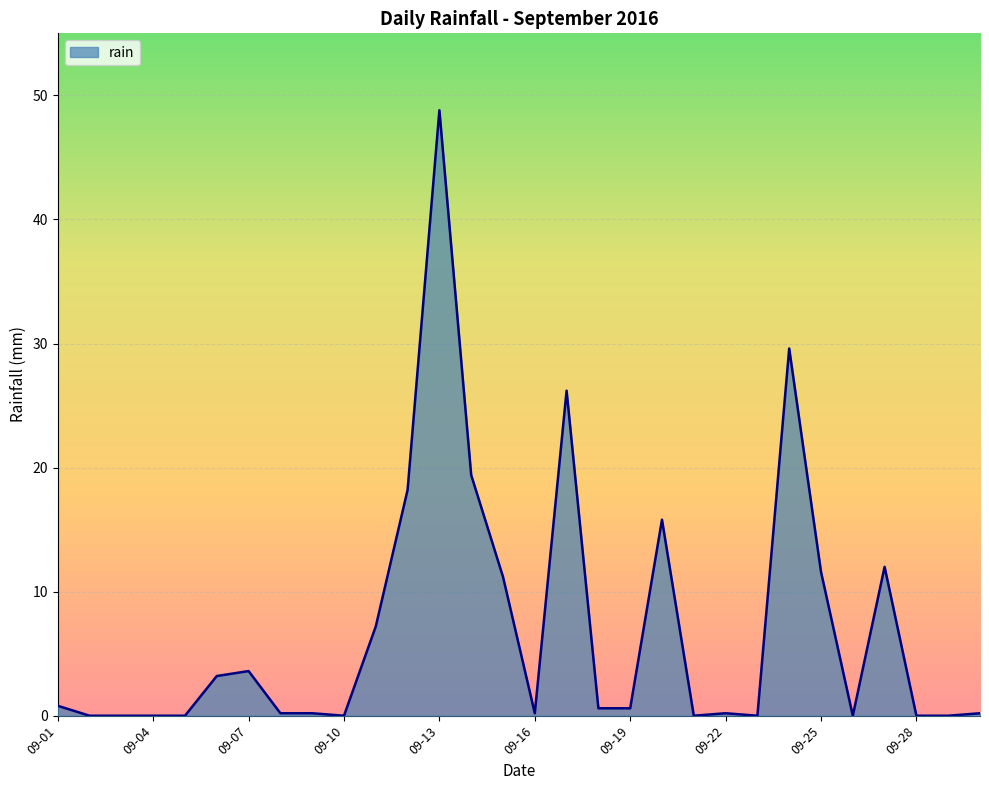

What is the difference between the maximum and minimum values?

48.8